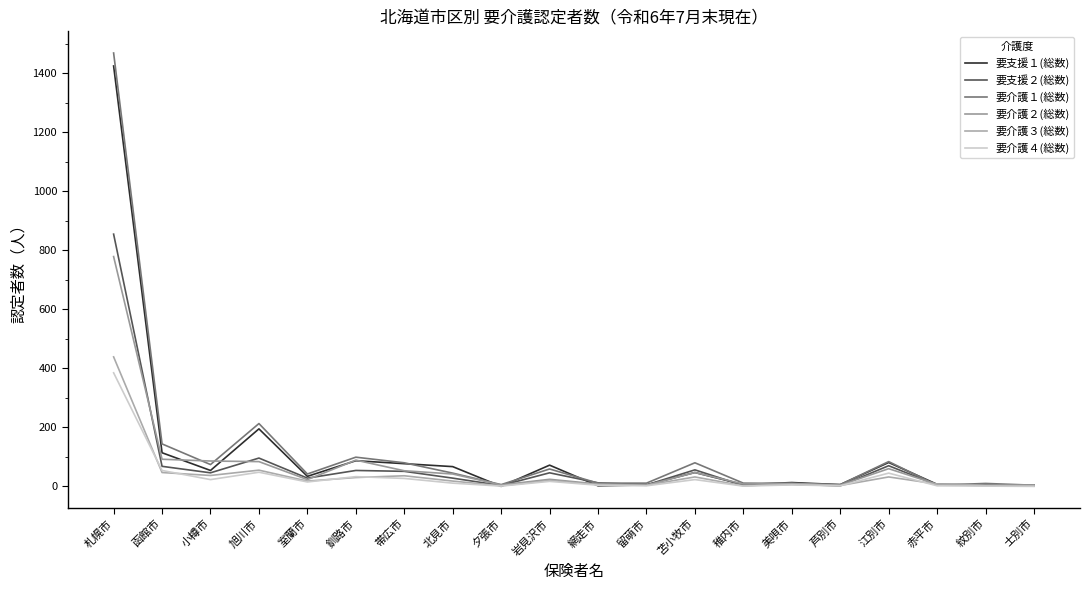

Reading right to left, transcribe all the data shown in this chart.

要支援１(総数): 2	5	7	81	6	13	6	47	5	2	72	0	67	77	87	34	195	54	114	1425
要支援２(総数): 5	5	5	70	2	7	3	56	5	12	46	3	28	51	54	28	96	46	68	855
要介護１(総数): 4	10	4	84	6	10	11	80	11	11	59	6	45	80	99	42	213	74	144	1469
要介護２(総数): 5	2	7	60	4	10	8	47	4	8	24	5	42	53	89	23	84	86	92	779
要介護３(総数): 2	4	8	32	3	8	2	32	4	6	20	2	18	36	30	18	55	37	47	439
要介護４(総数): 0	1	2	45	2	5	1	23	2	4	17	1	11	27	33	15	48	23	54	385